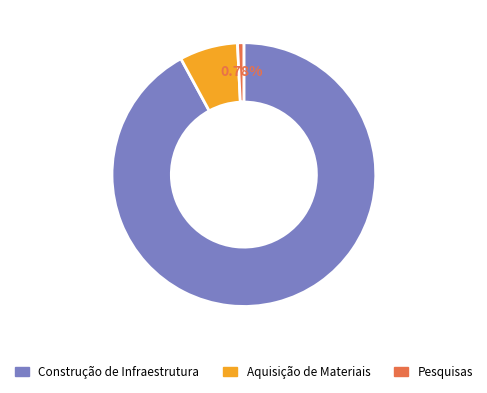

To the nearest percent, what is the average slice percentage?

33%